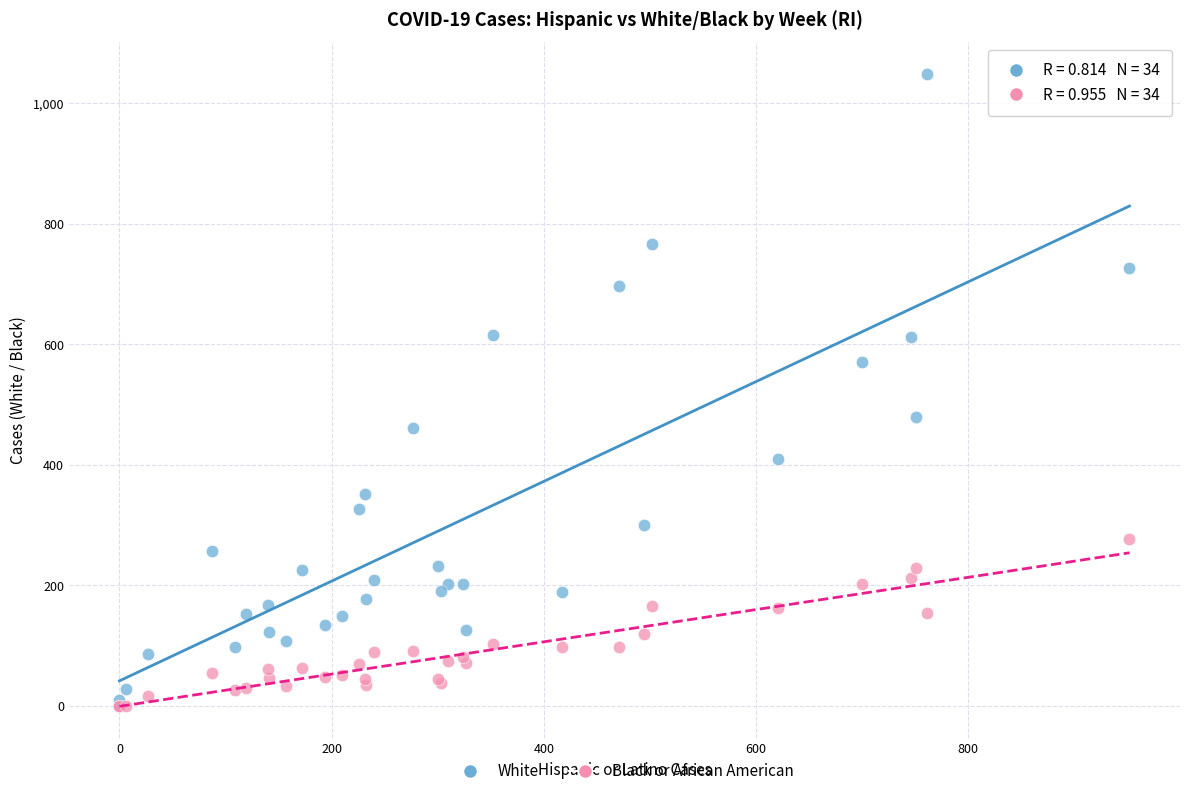

What are all the series names shown in the legend?

White, Black or African American